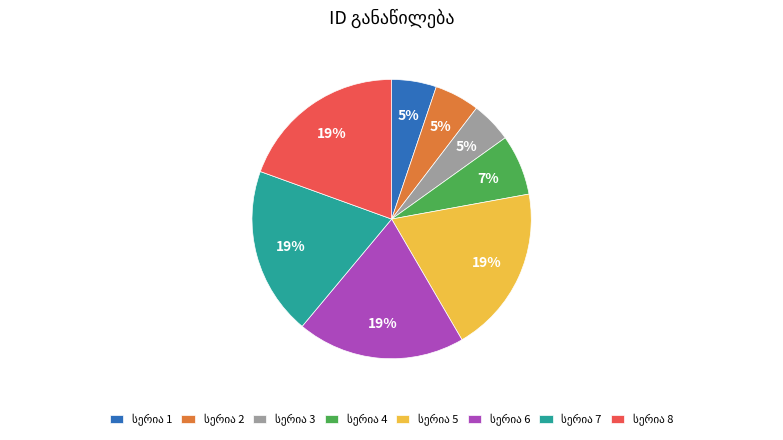

To the nearest percent, what is the average slice percentage?

12%